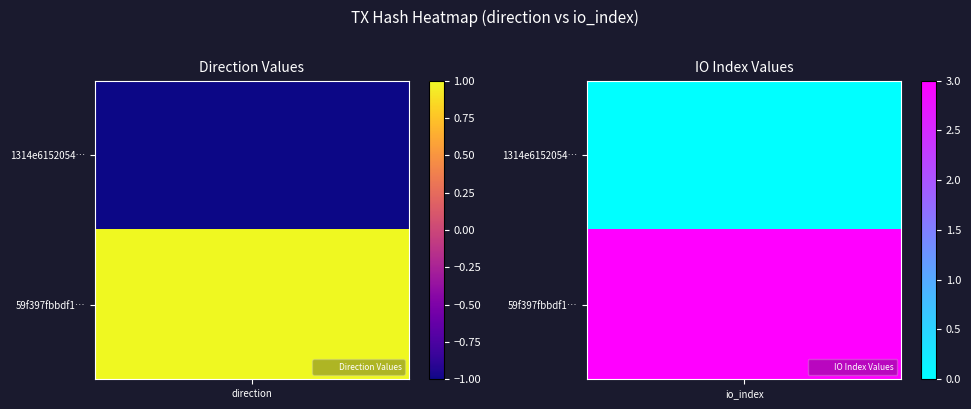

The value of 59f397fbbdf1b882c5b8bd8f35c309f1486ee37 at 0 is 1. True or false?

True